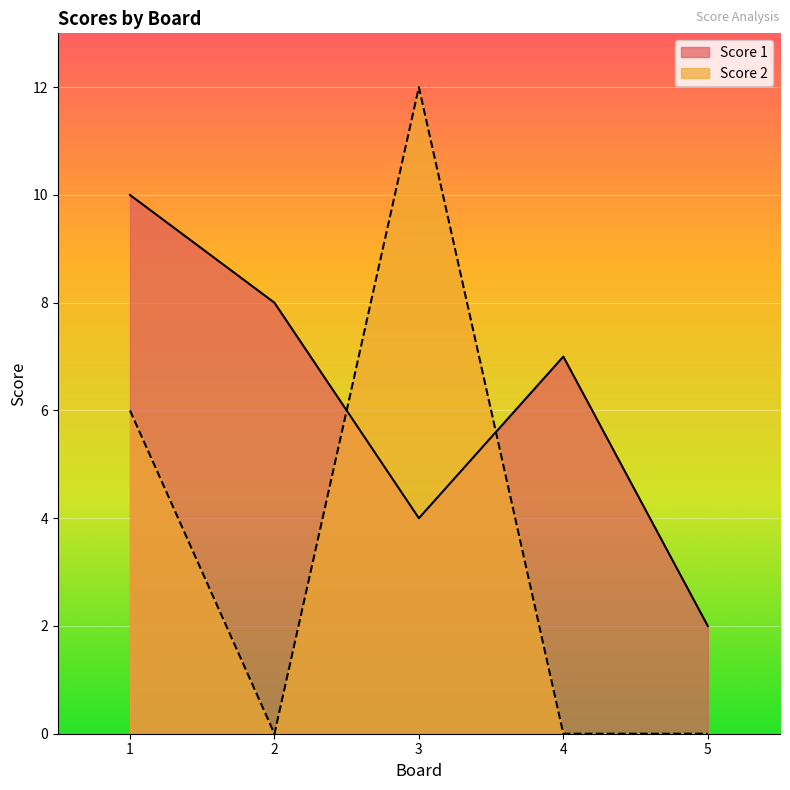

The value of Score 1 at 1 is 15. True or false?

False